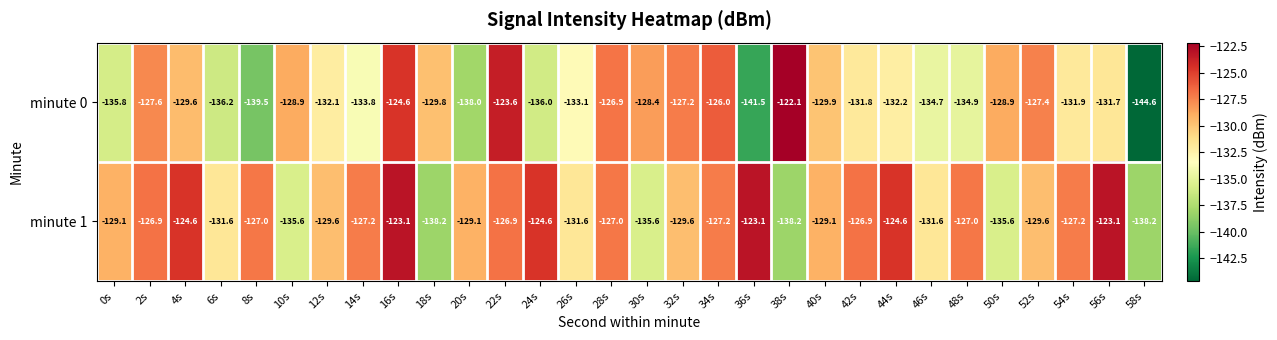

How many values in the minute 0 series exceed -131?

14